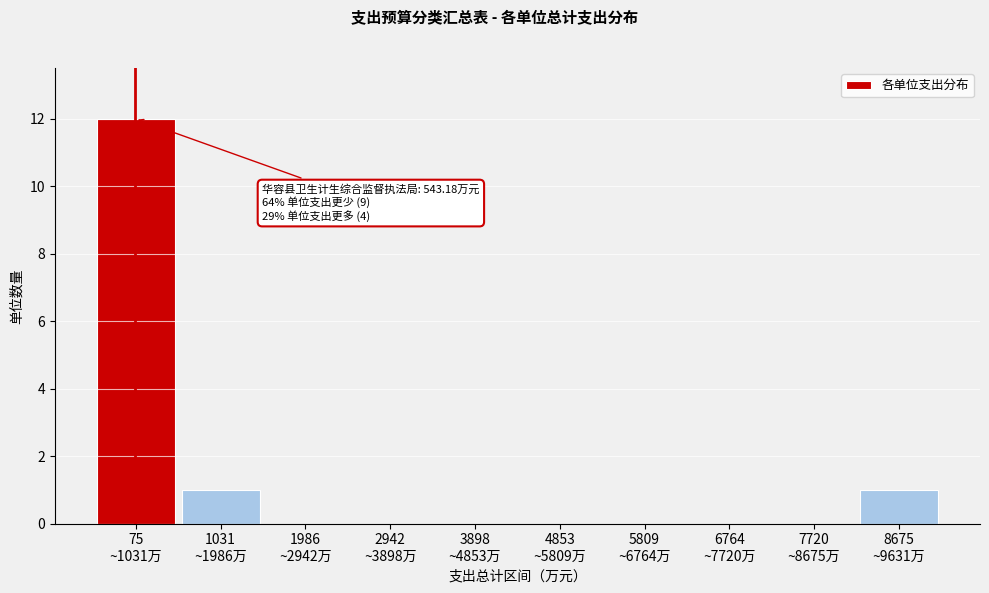

What is the maximum value shown in the chart?

12